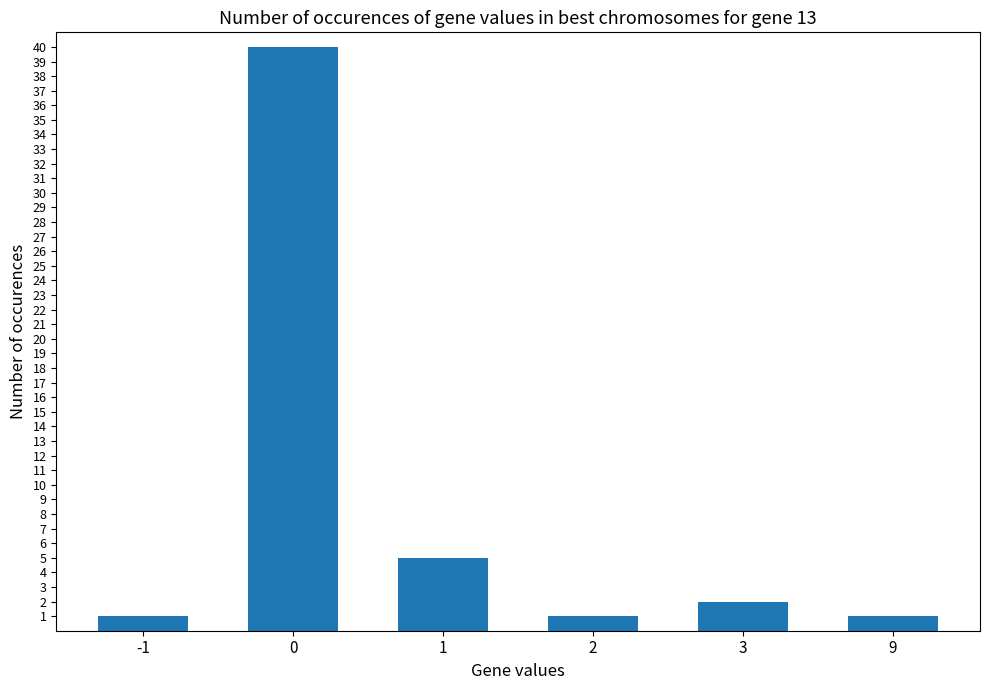

Reading left to right, transcribe all the data shown in this chart.

-1=1	0=40	1=5	2=1	3=2	9=1